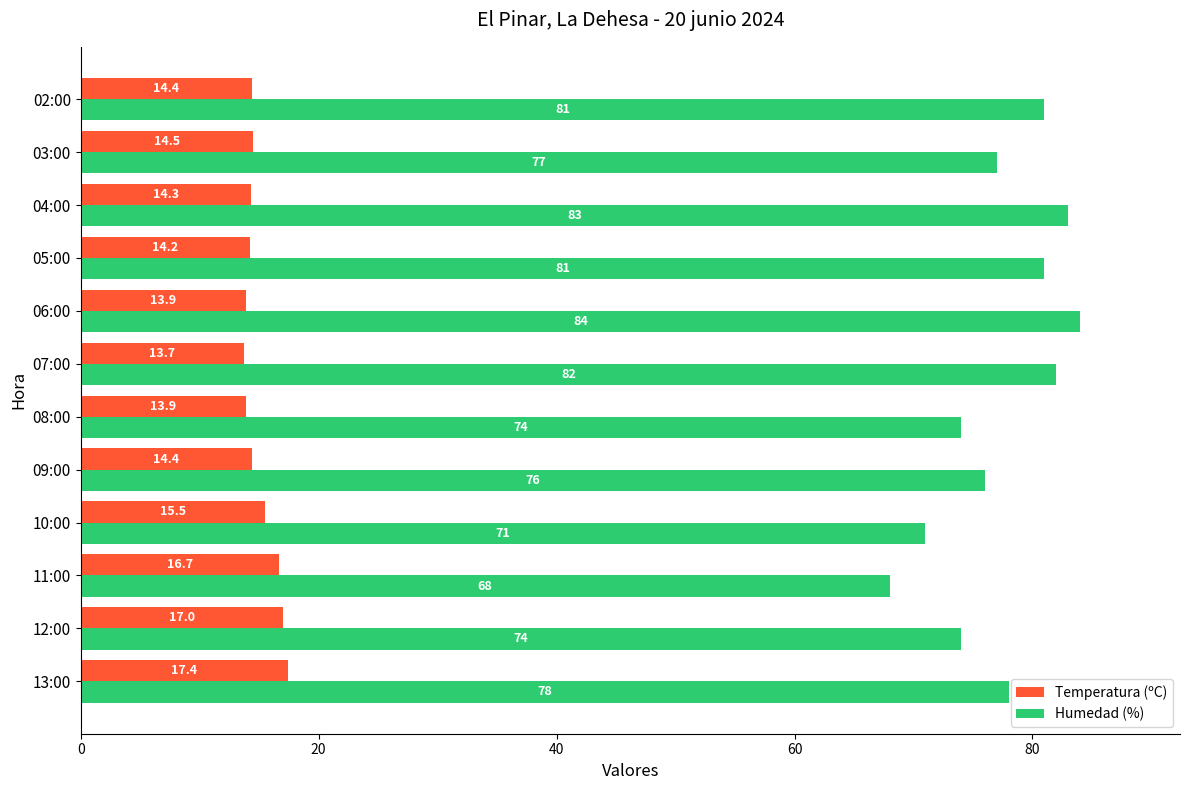

What are all the series names shown in the legend?

Temperatura (ºC), Humedad (%)